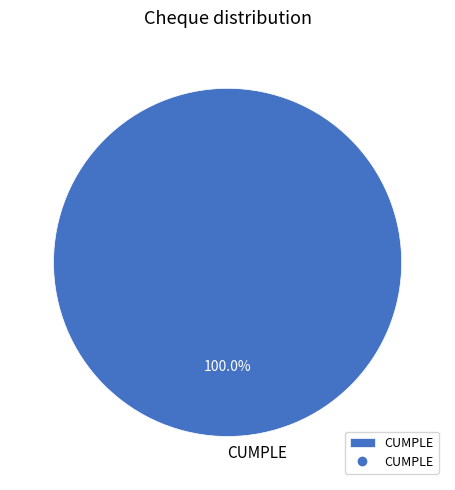

What is the majority slice?

CUMPLE